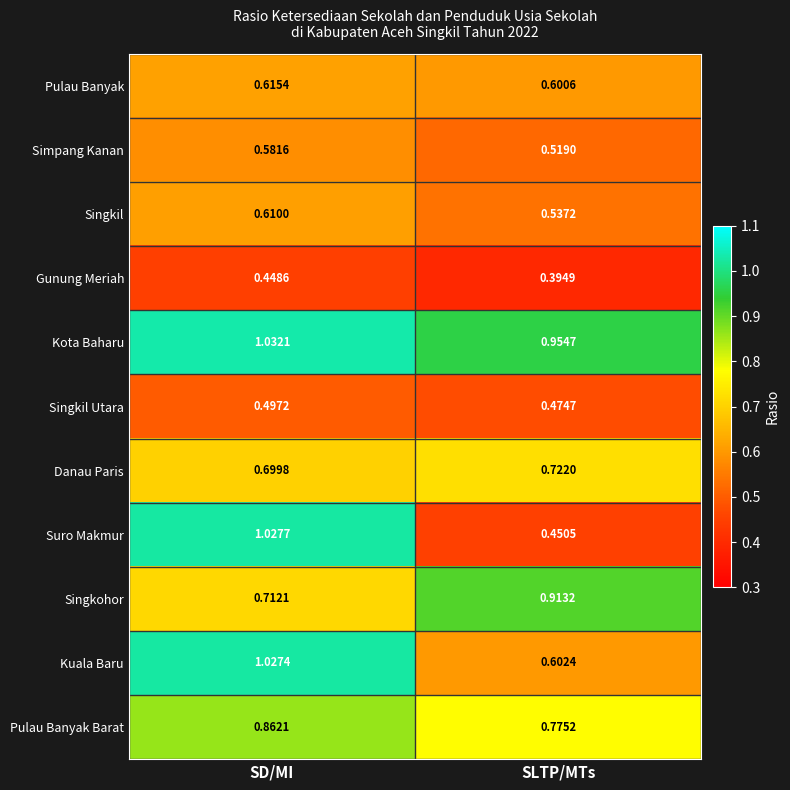

Which category has the lowest value in the Singkohor series?

SD/MI